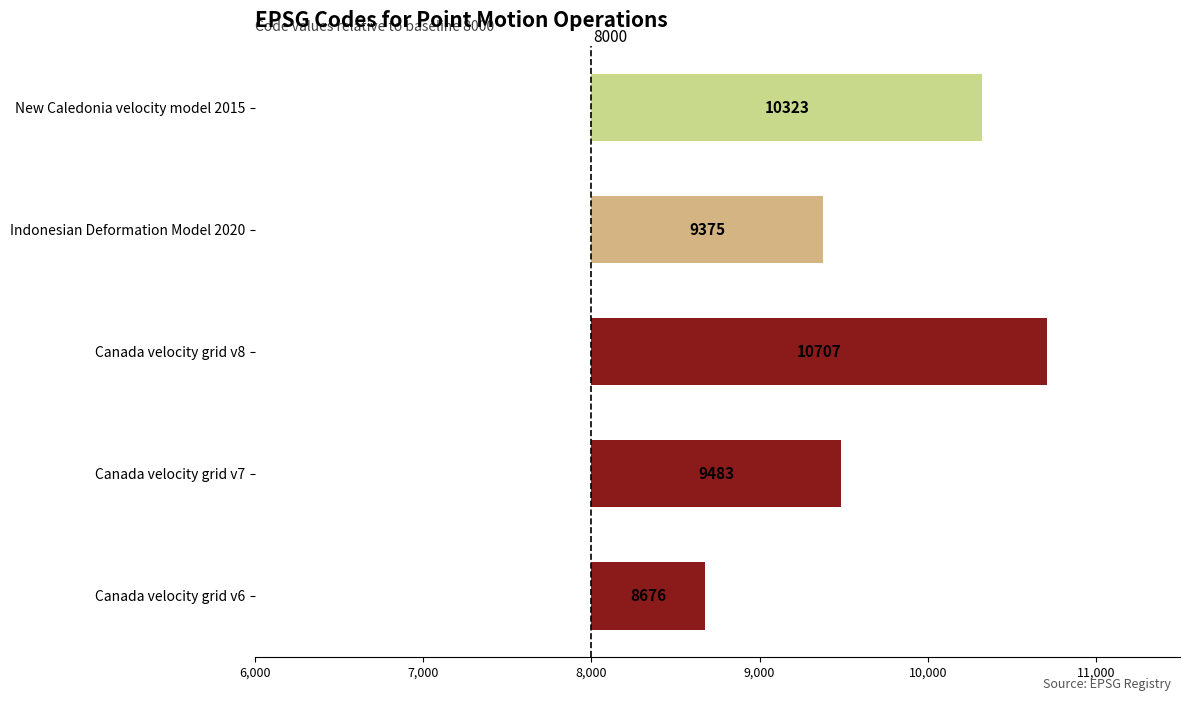

Between Canada velocity grid v8 and Canada velocity grid v6, which is larger?

Canada velocity grid v8